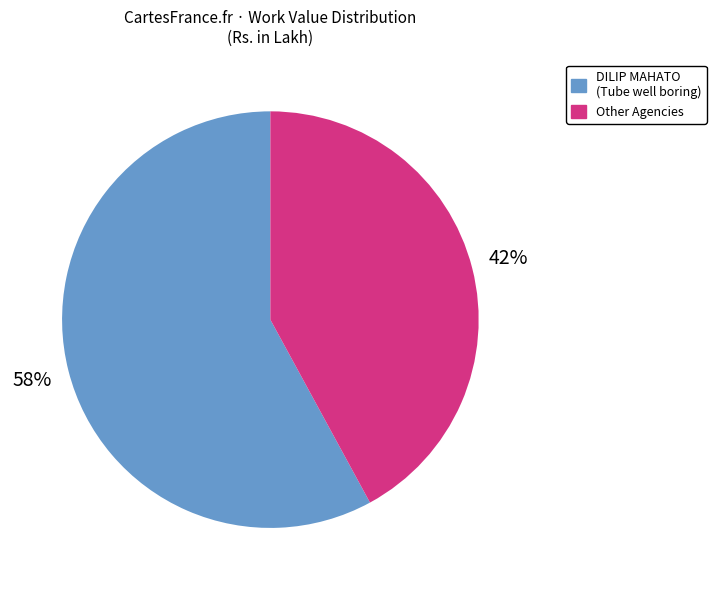

How many slices are in this pie chart?

2